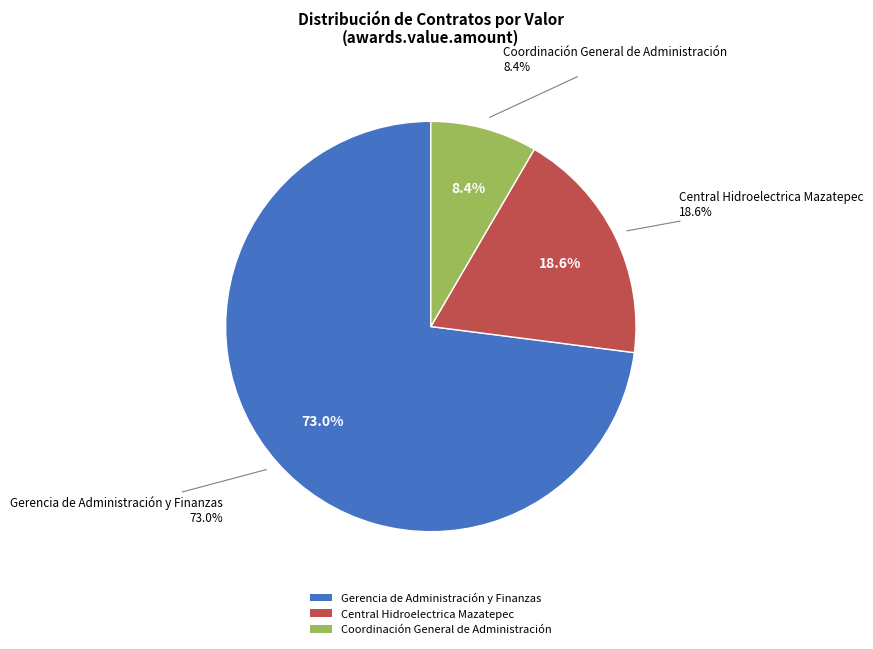

How many slices are in this pie chart?

3